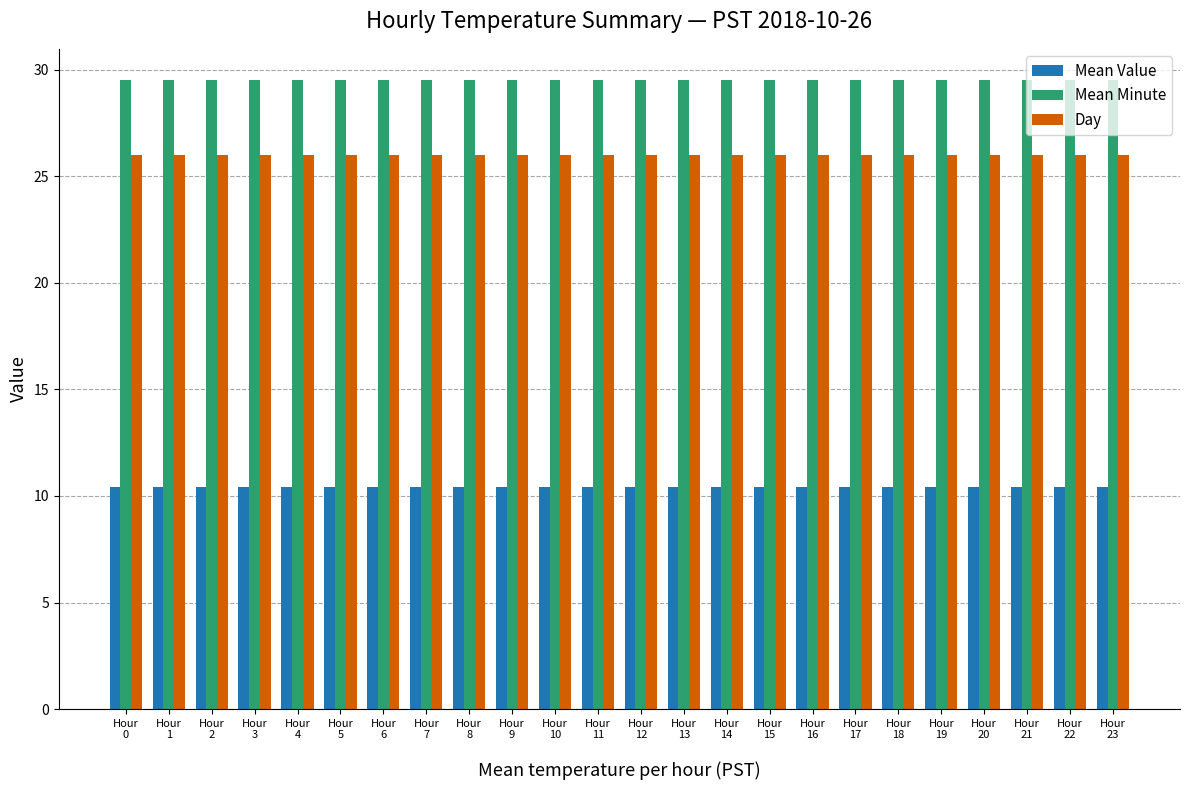

Which series has the largest total across all categories?

Mean Minute